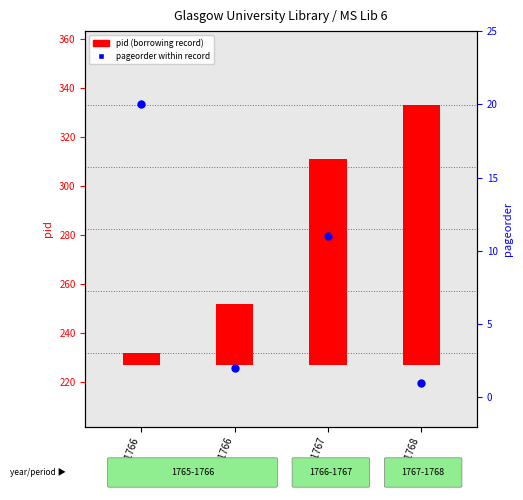

What is the ratio of the value at May 1766 to the value at Apr 1767?

0.2